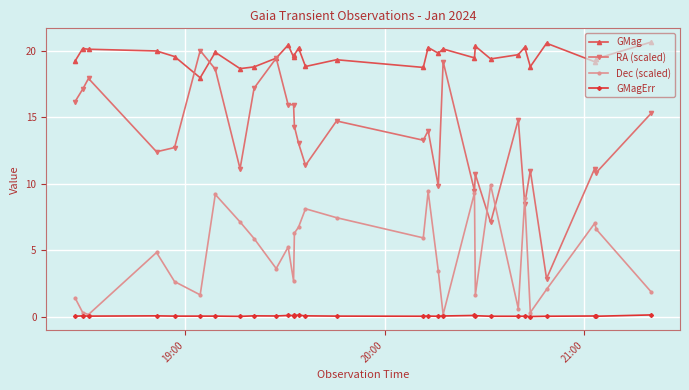

How many distinct data groups are displayed?

4